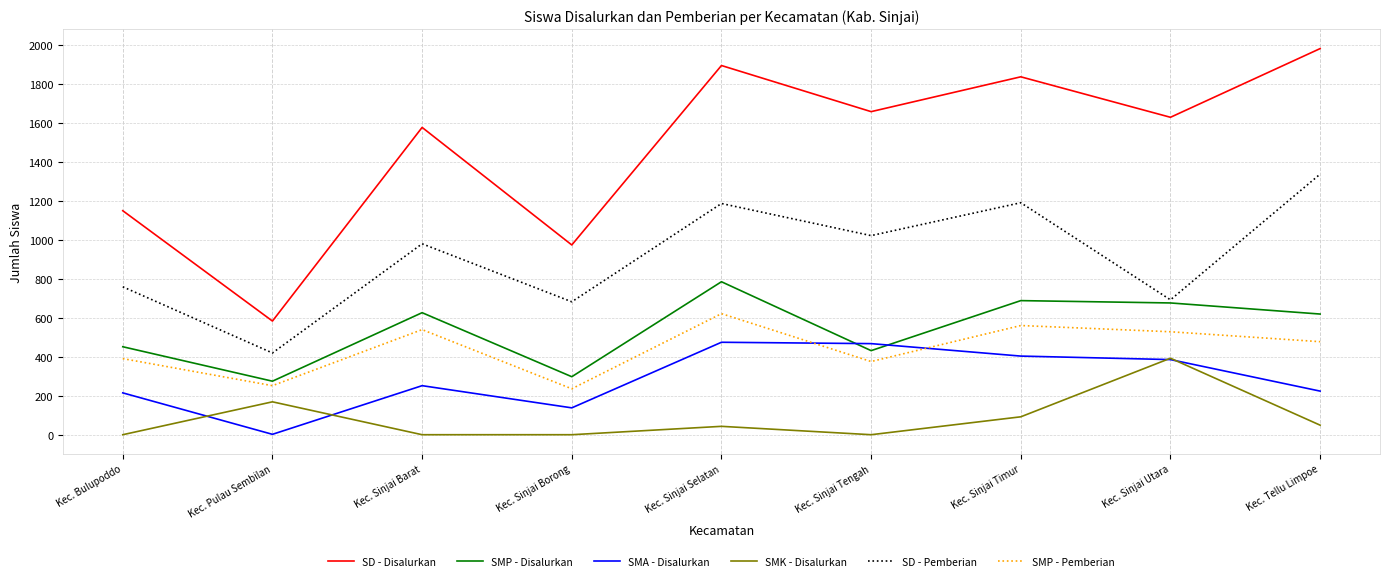

After their last crossing, which series has the higher values: SMA - Disalurkan or SMK - Disalurkan?

SMA - Disalurkan